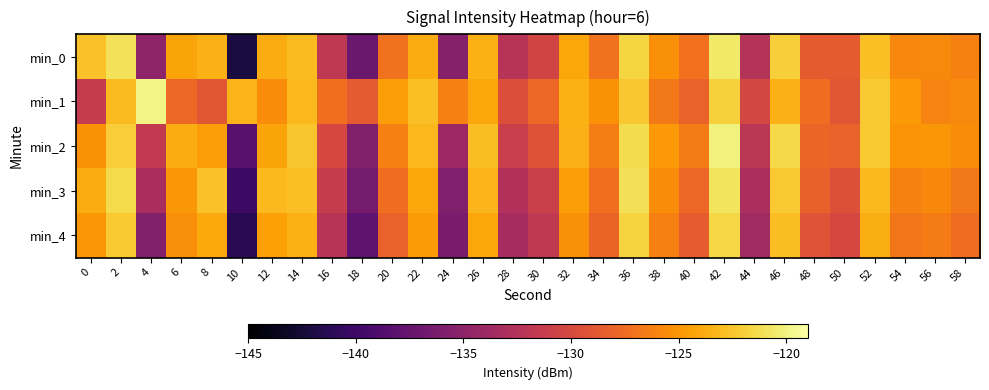

Which series changed the most between 8 and 52?

min_1